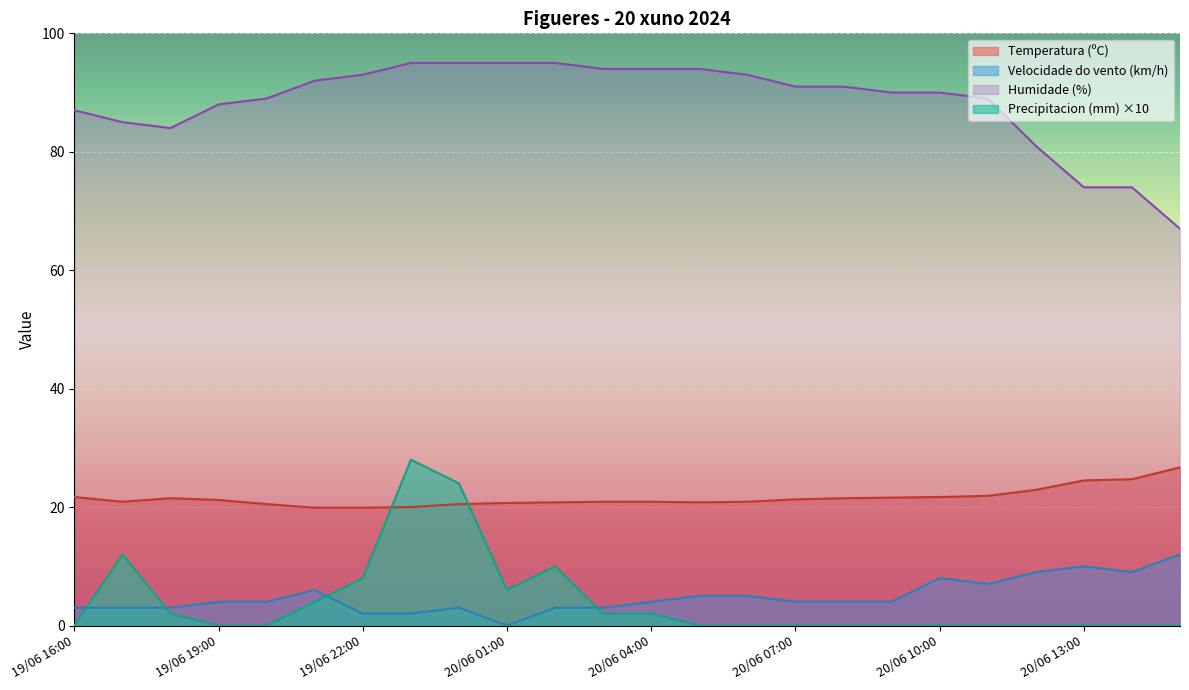

What is the value of the Temperatura (ºC) point at the 10th from the left?

20.7